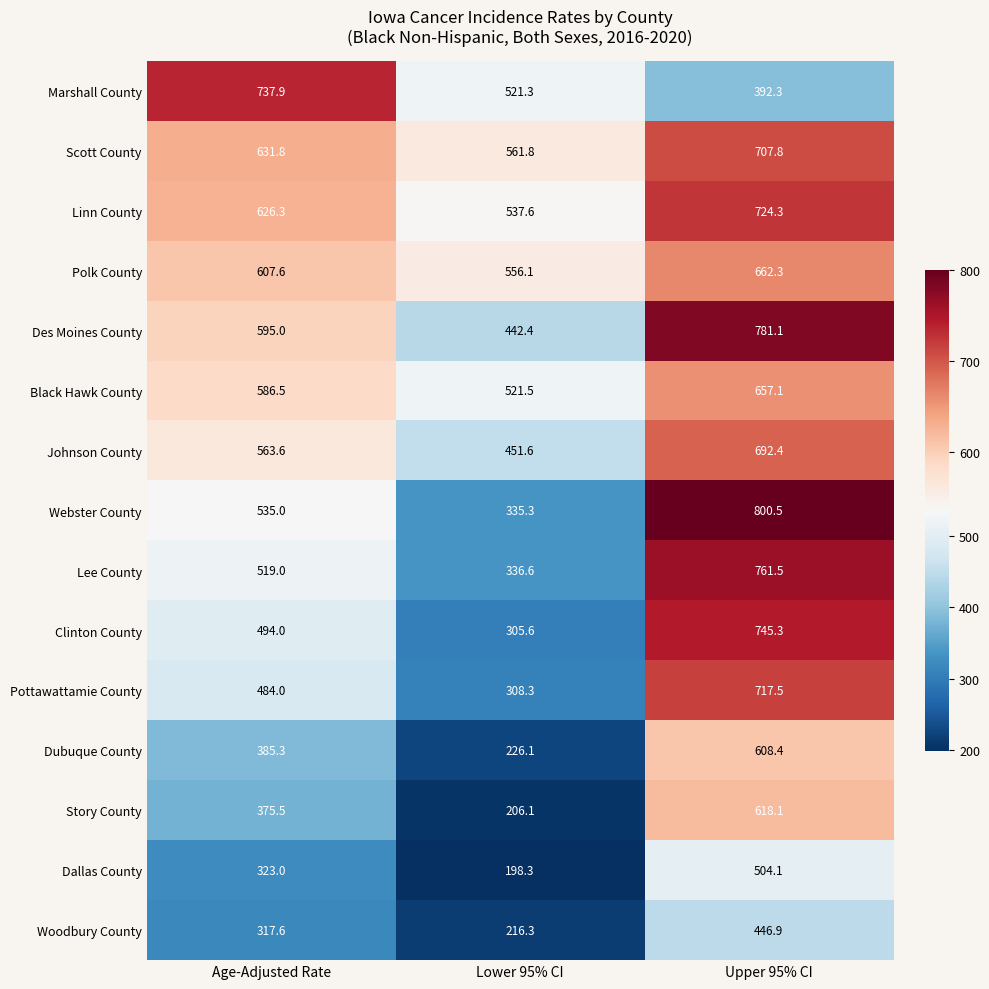

List the series in order of their peak value, lowest first.

Woodbury County, Dallas County, Dubuque County, Story County, Black Hawk County, Polk County, Johnson County, Scott County, Pottawattamie County, Linn County, Marshall County, Clinton County, Lee County, Des Moines County, Webster County